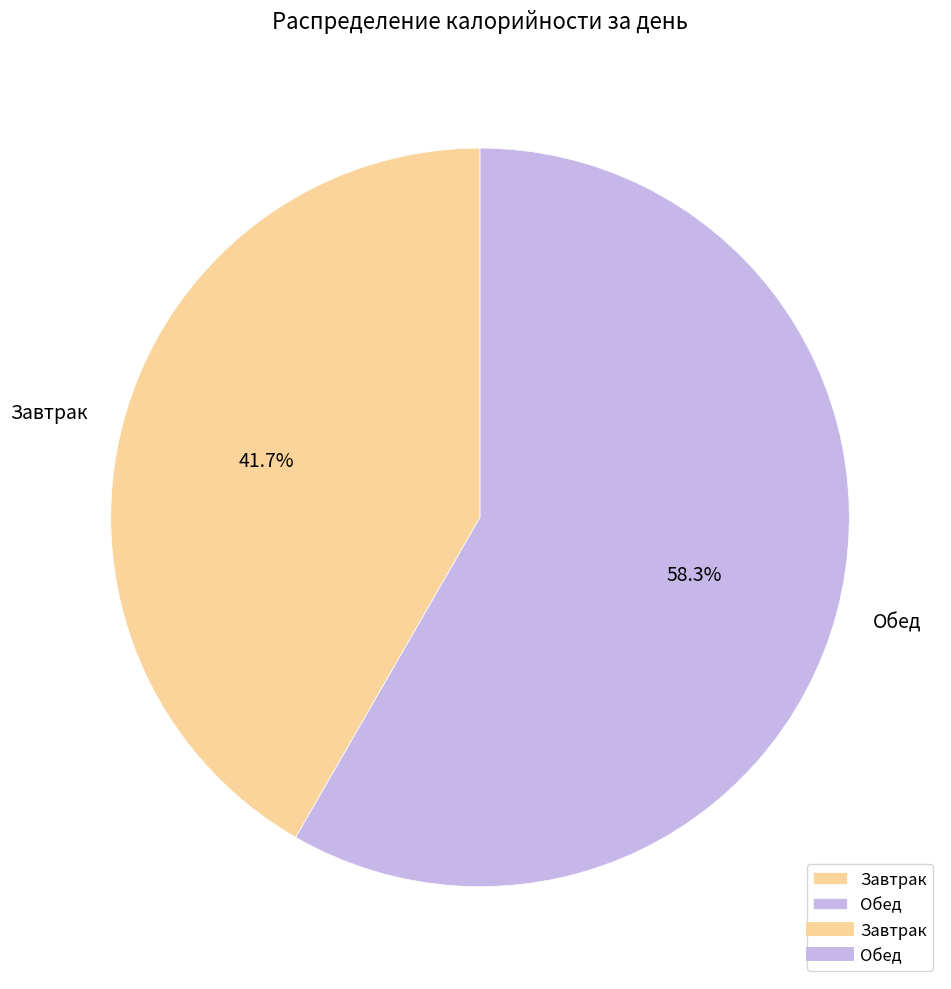

Approximately how many times larger is the value at Завтрак compared to Обед?

0.7